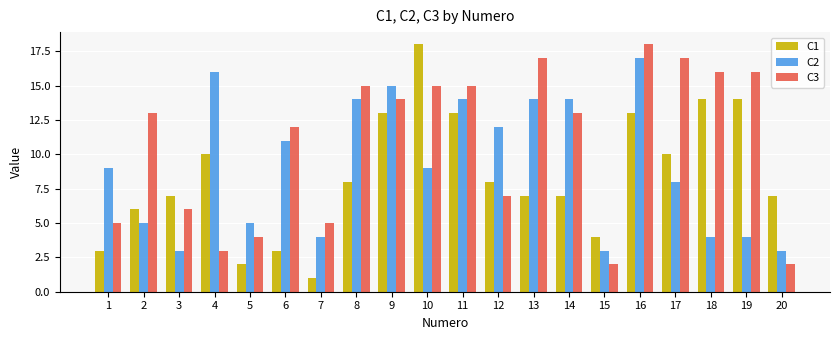

True or false: C3 has a value of 6 at 3.

True